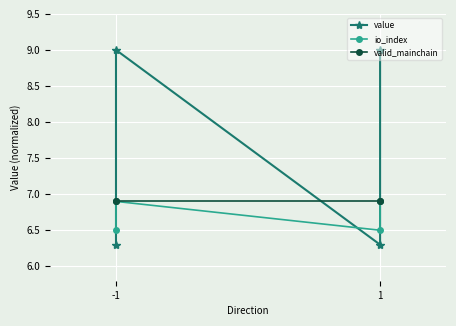

Which category has the highest value in the valid_mainchain series?

-1